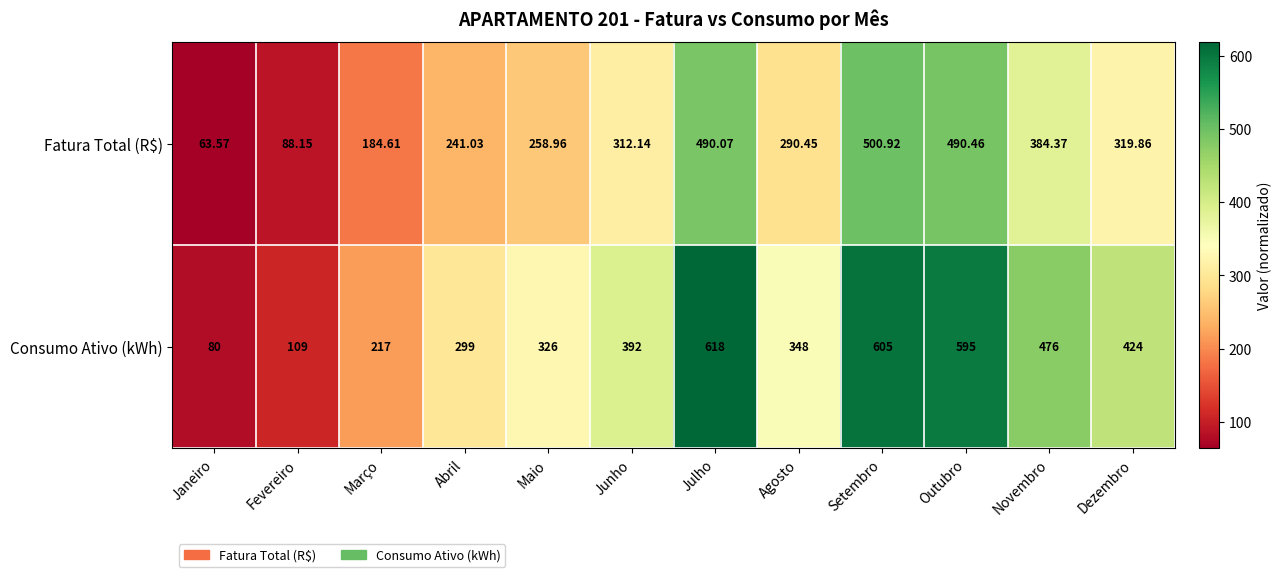

At which label is Fatura Total (R$) closest to 282?

Agosto